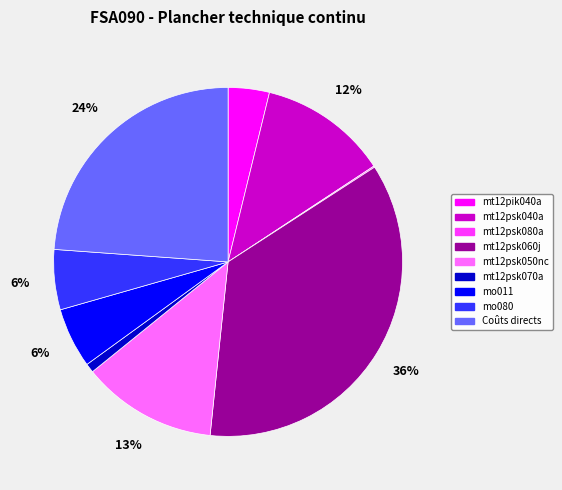

To the nearest percent, what is the average slice percentage?

11%